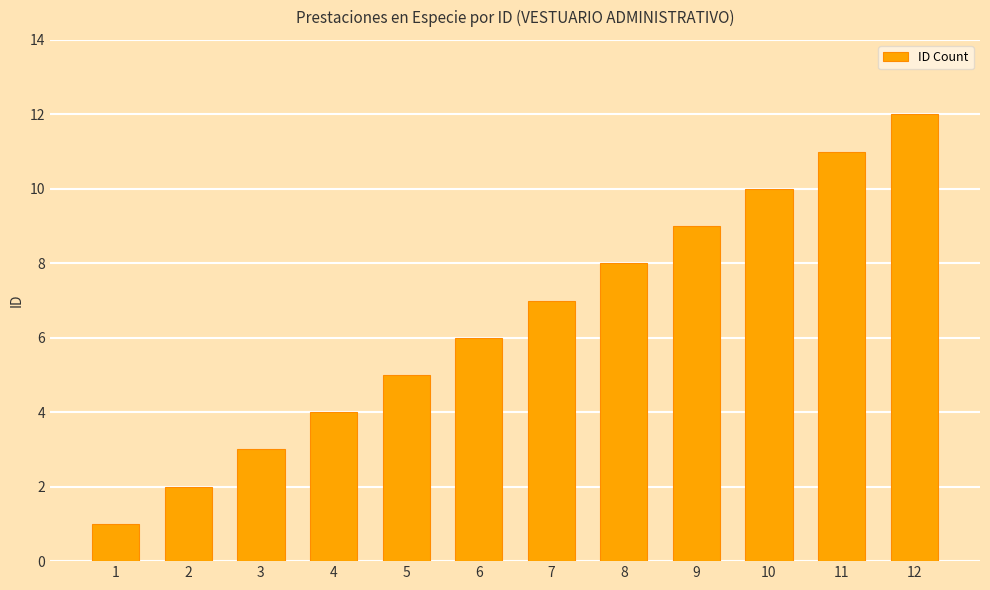

Rank the categories by value from highest to lowest.

12, 11, 10, 9, 8, 7, 6, 5, 4, 3, 2, 1